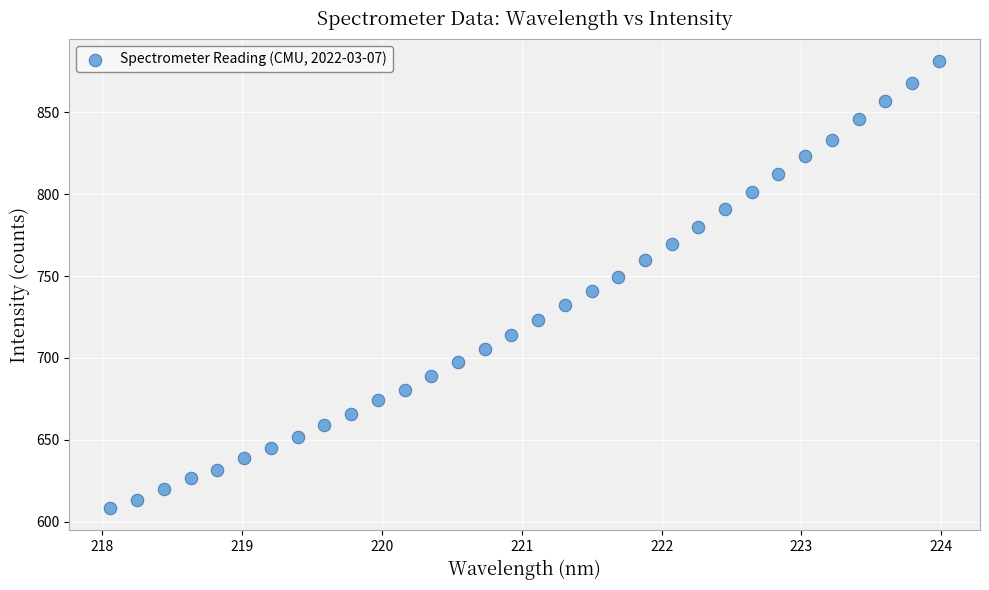

What is the range of Y values (max minus min)?

272.9